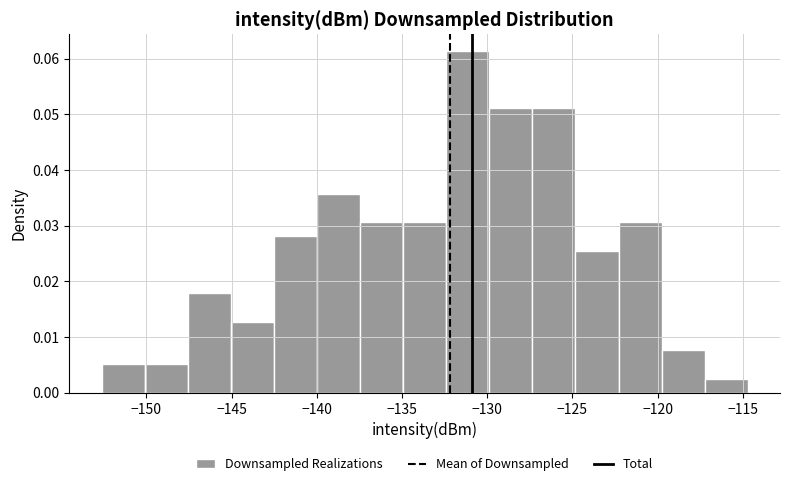

Over which range of the x-axis is the bar tallest?

-132.5 to -130.0